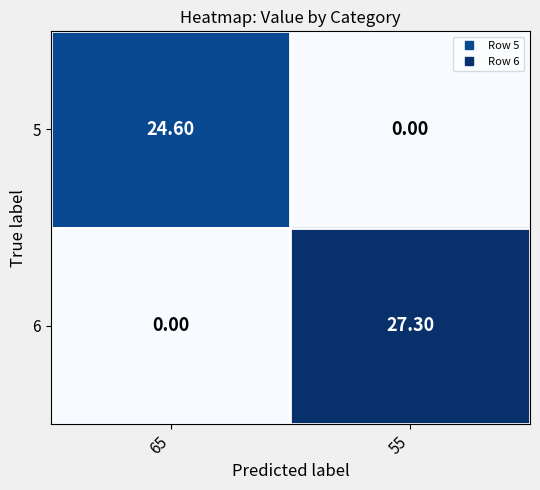

How many data points in 5 are less than 24?

1